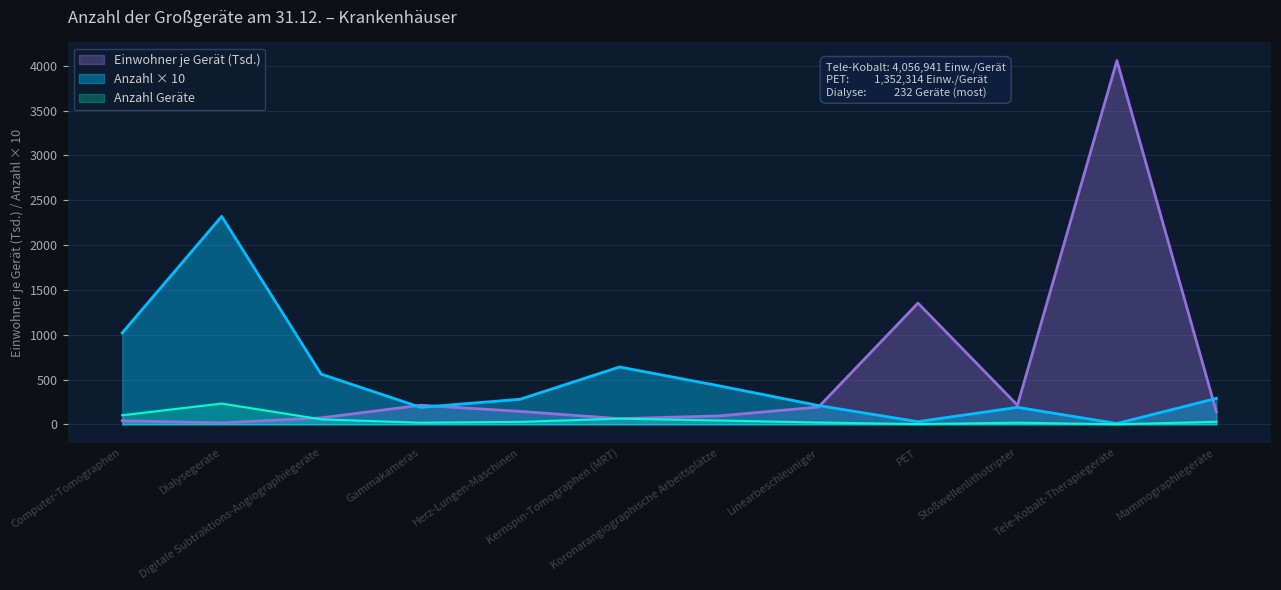

How many data points are less than 144?

6